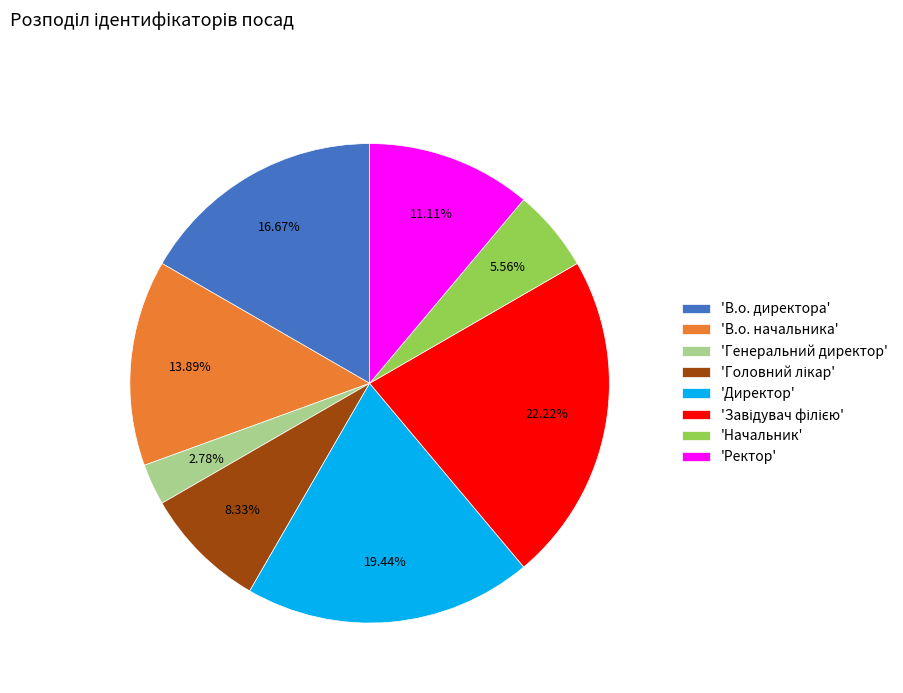

What is the smallest slice in the pie chart?

'Генеральний директор'